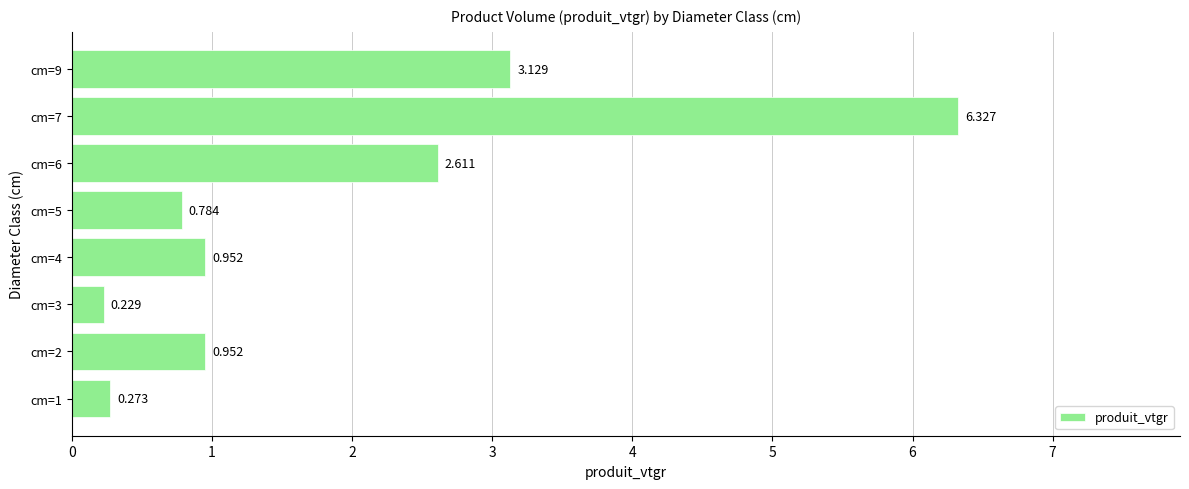

What is the sum of all values?

15.3